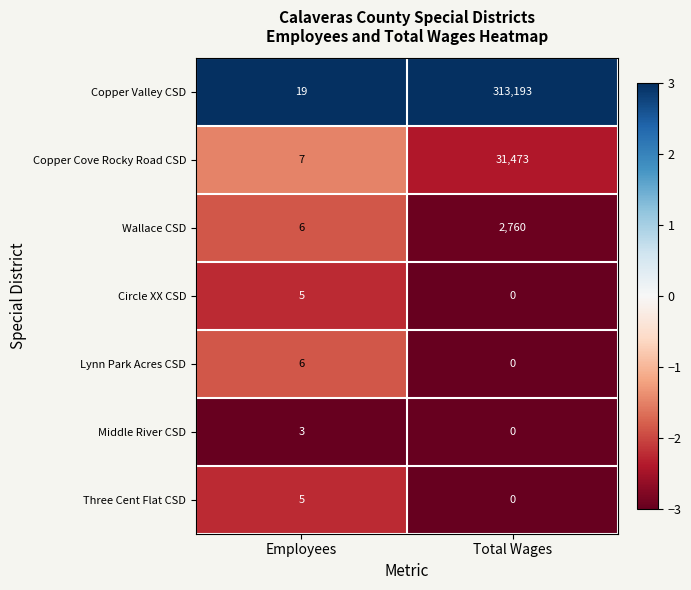

Reading left to right, extract all data points from this chart.

Copper Valley CSD: 19	313193
Copper Cove Rocky Road CSD: 7	31473
Wallace CSD: 6	2760
Circle XX CSD: 5	0
Lynn Park Acres CSD: 6	0
Middle River CSD: 3	0
Three Cent Flat CSD: 5	0